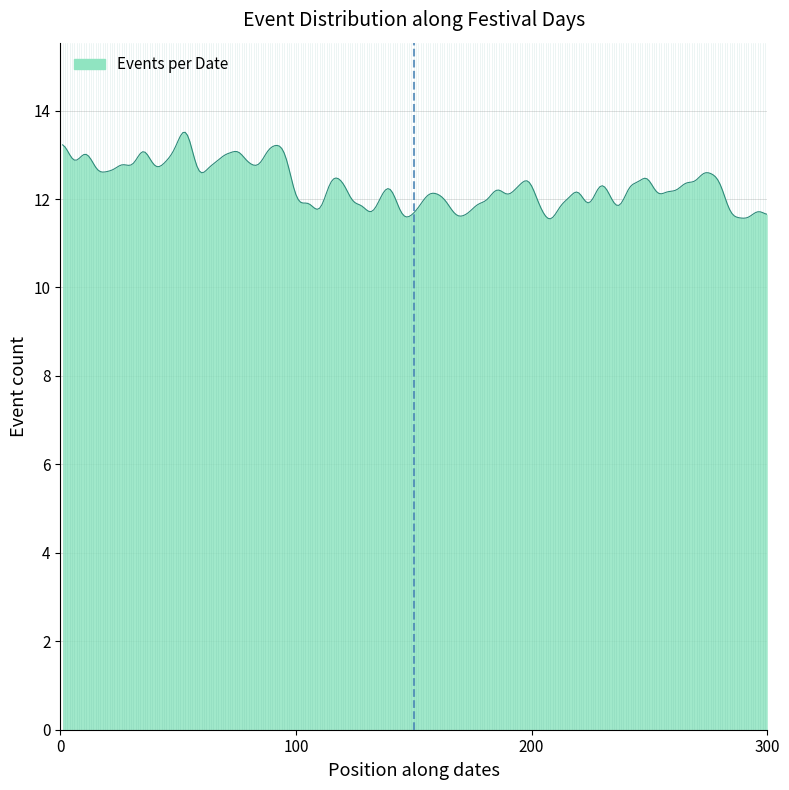

What is the minimum value shown in the chart?

11.6